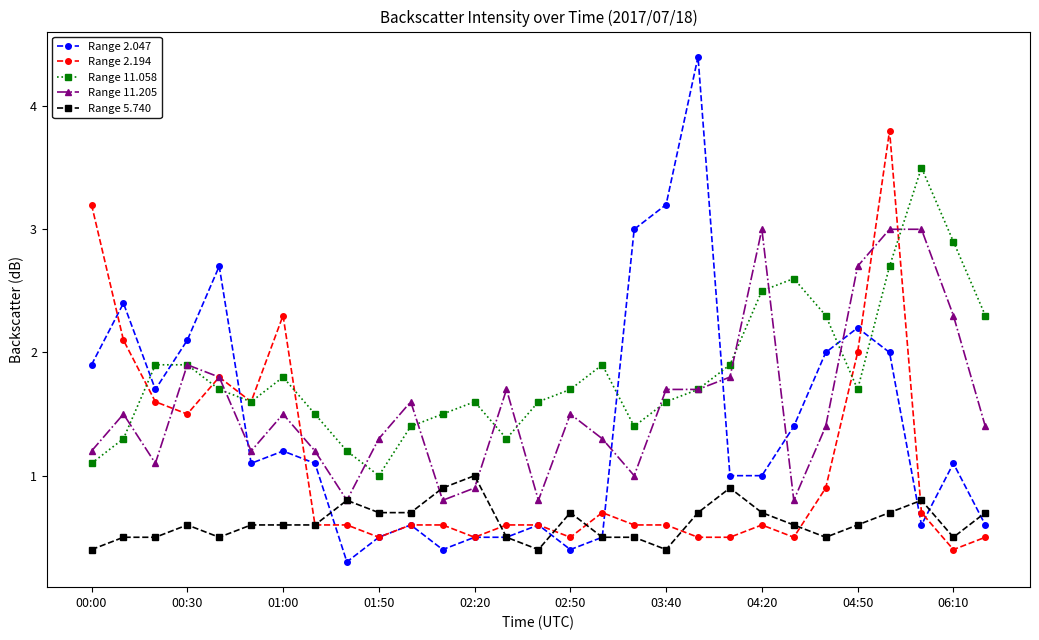

True or false: Range 5.740 has more than 2 interior local peaks.

True